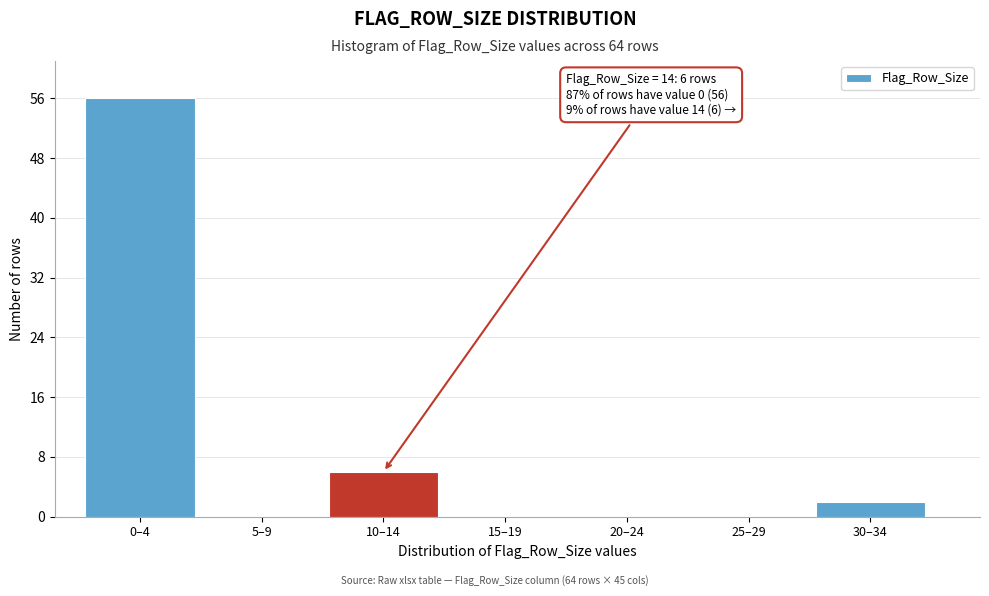

Reading left to right, what are all the values shown in this chart?

0–4=56	5–9=0	10–14=6	15–19=0	20–24=0	25–29=0	30–34=2